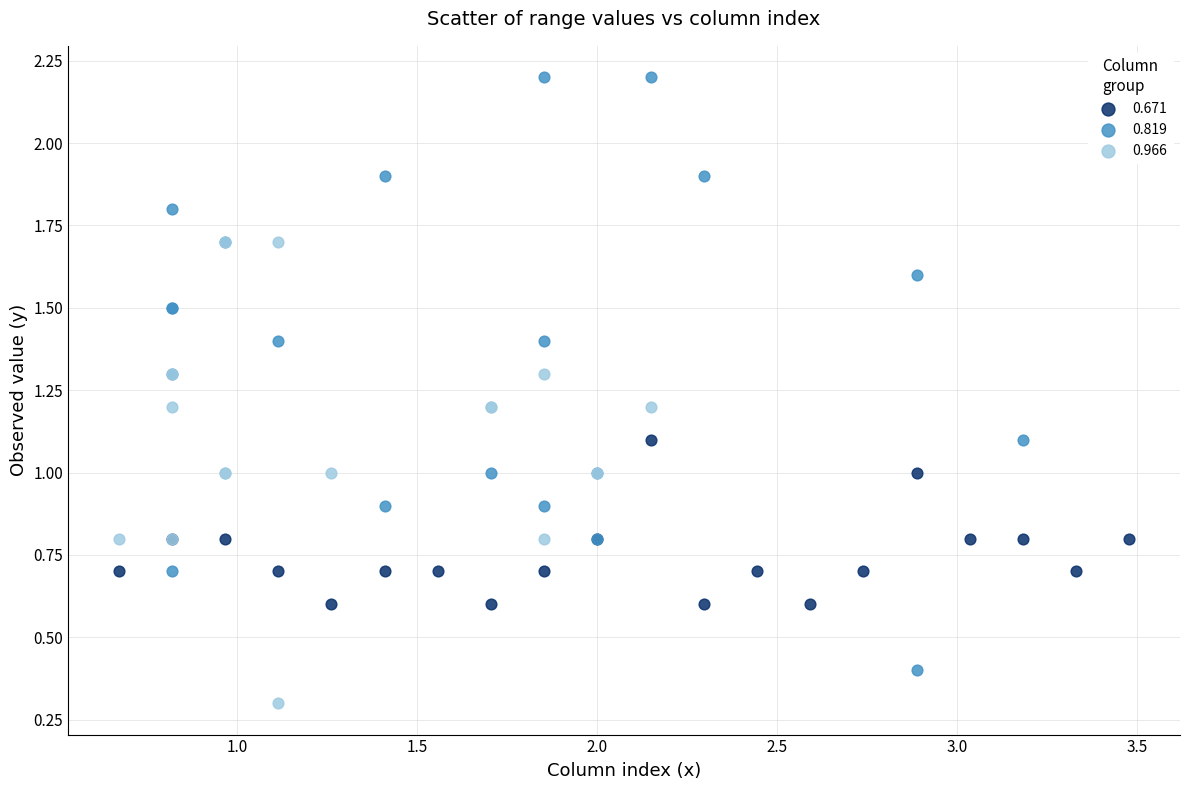

Which series has the widest spread of Y values?

0.819